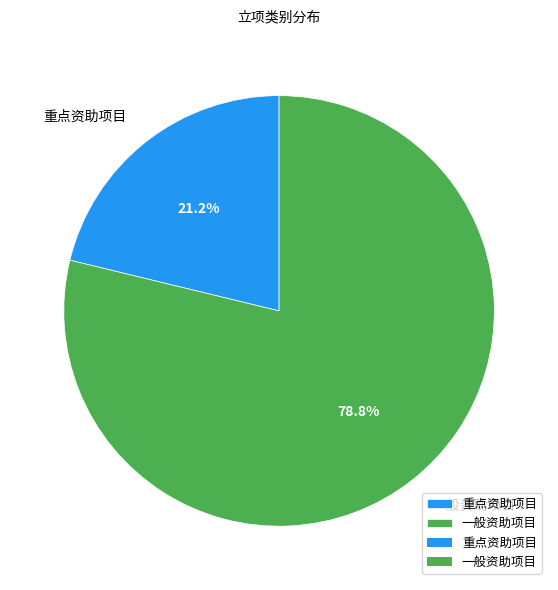

Which category has the smallest portion of the pie?

重点资助项目